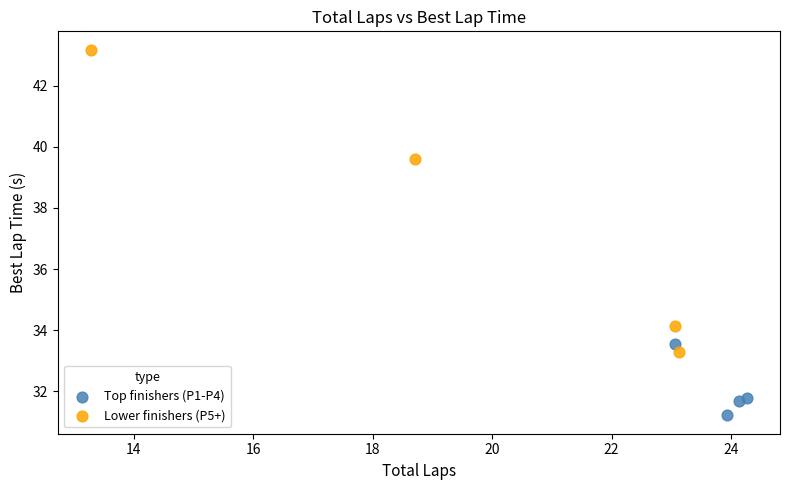

Which series has the largest Y range (max minus min)?

Lower finishers (P5+)